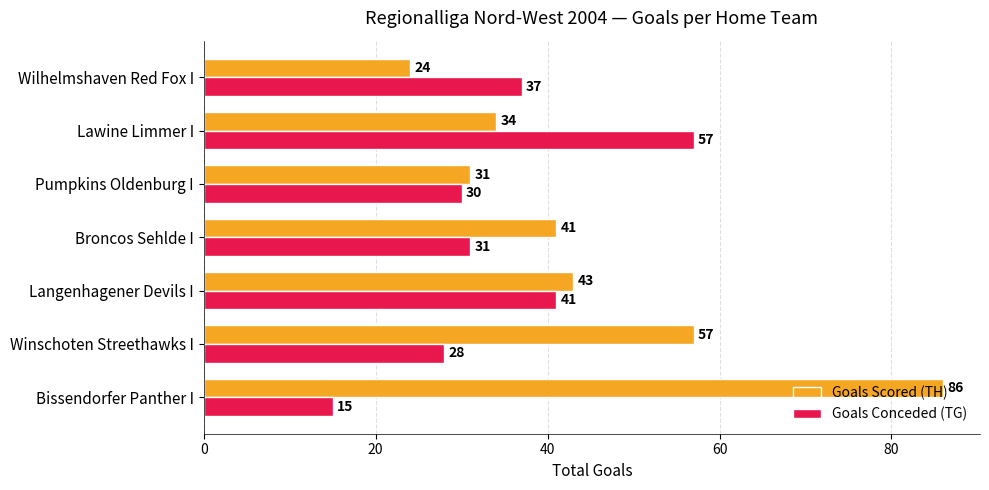

Rank the series by their average value, from lowest to highest.

Goals Conceded (TG), Goals Scored (TH)